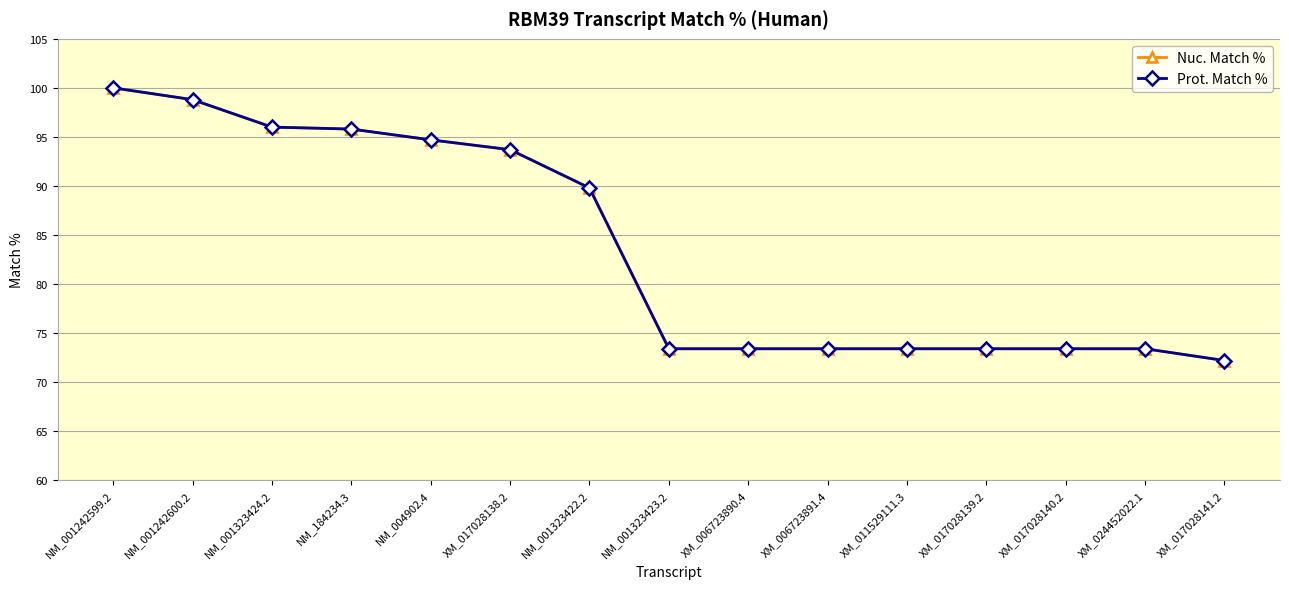

Does the chart have visible grid lines?

Yes